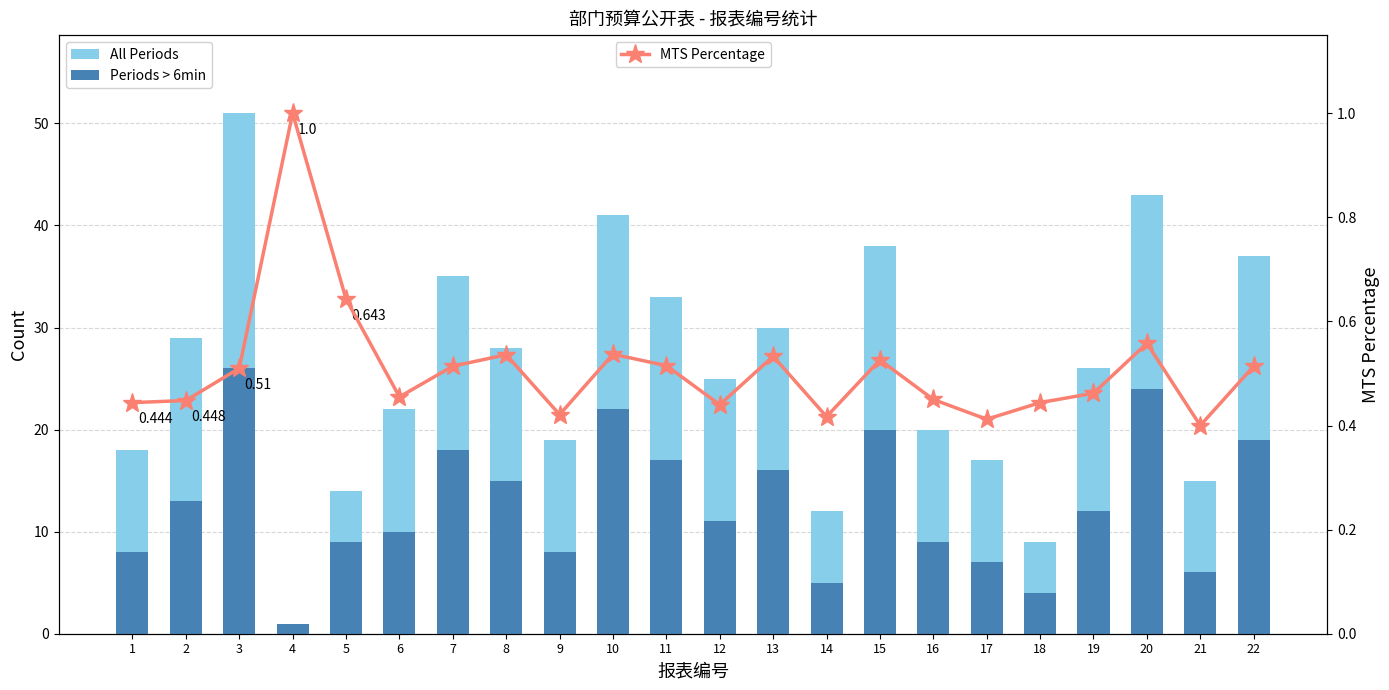

At how many categories does at least one series exceed 49?

1